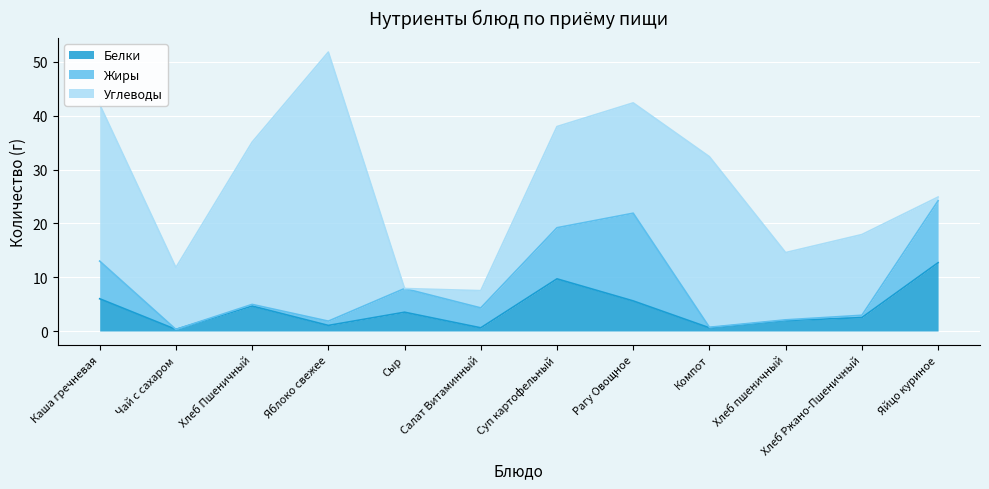

True or false: Жиры and Углеводы intersect in this chart.

True